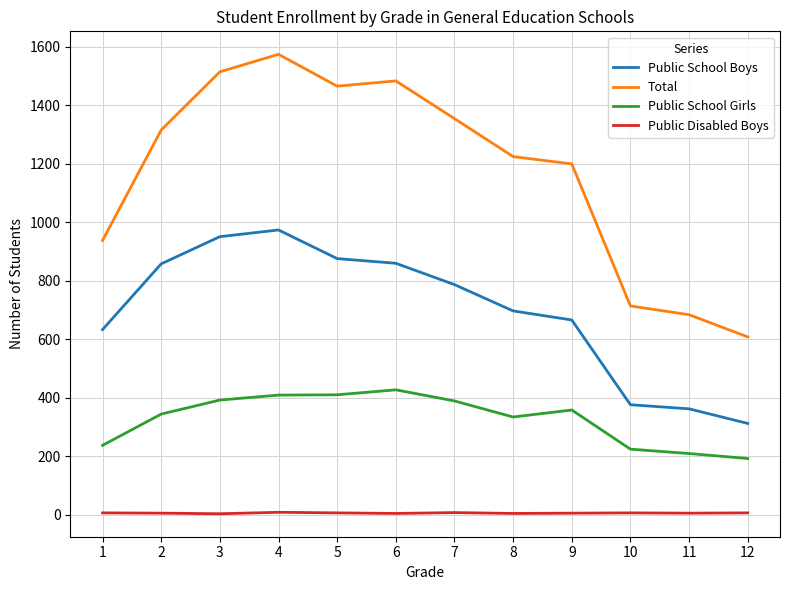

True or false: Public School Boys and Total cross at least once.

False